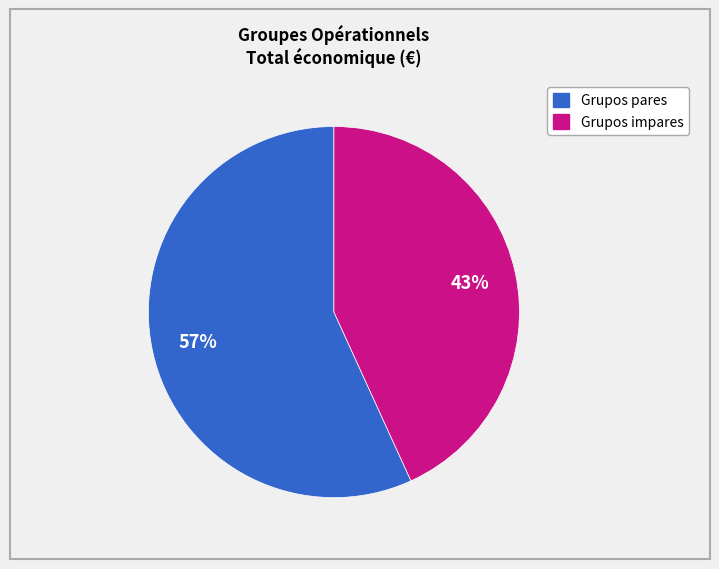

How many slices are in this pie chart?

2